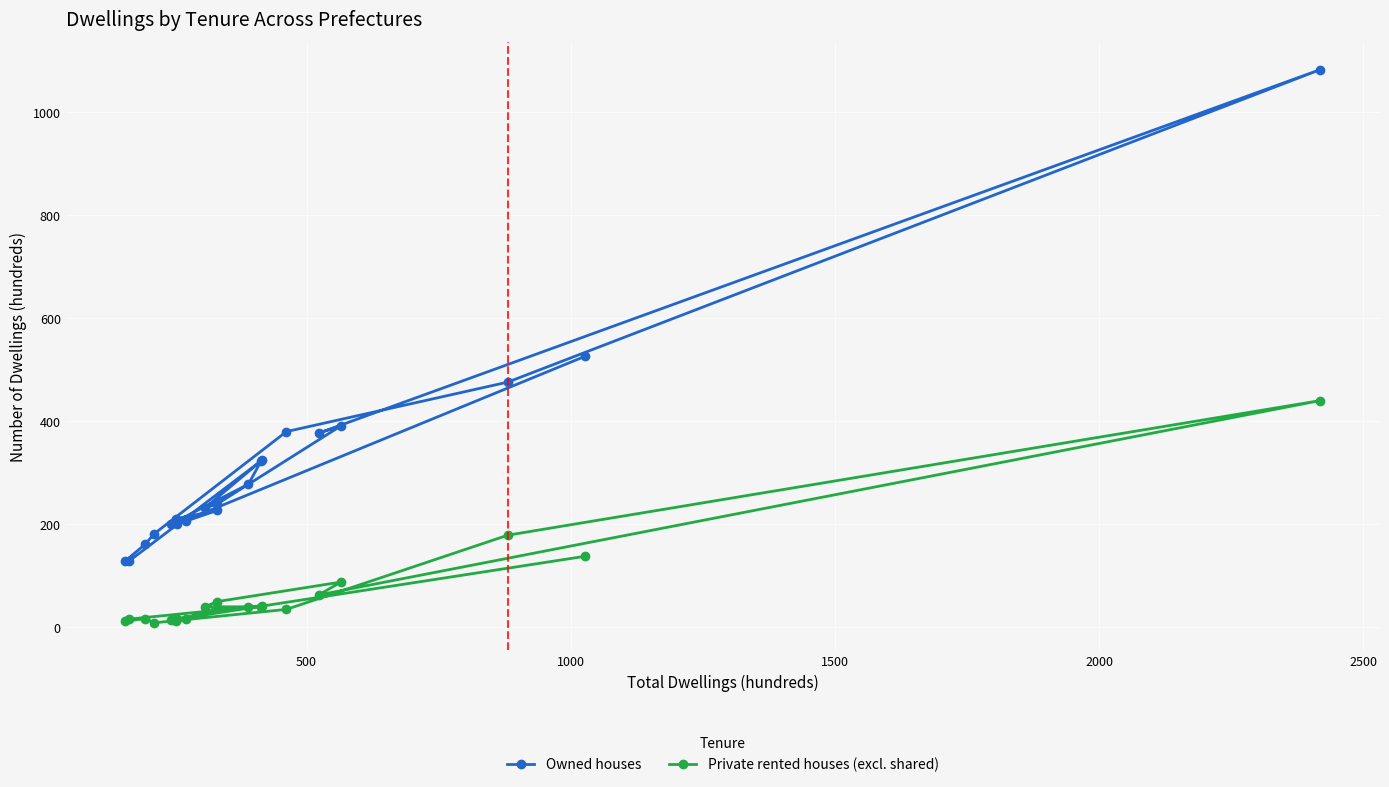

Which series has the largest total across all categories?

Owned houses